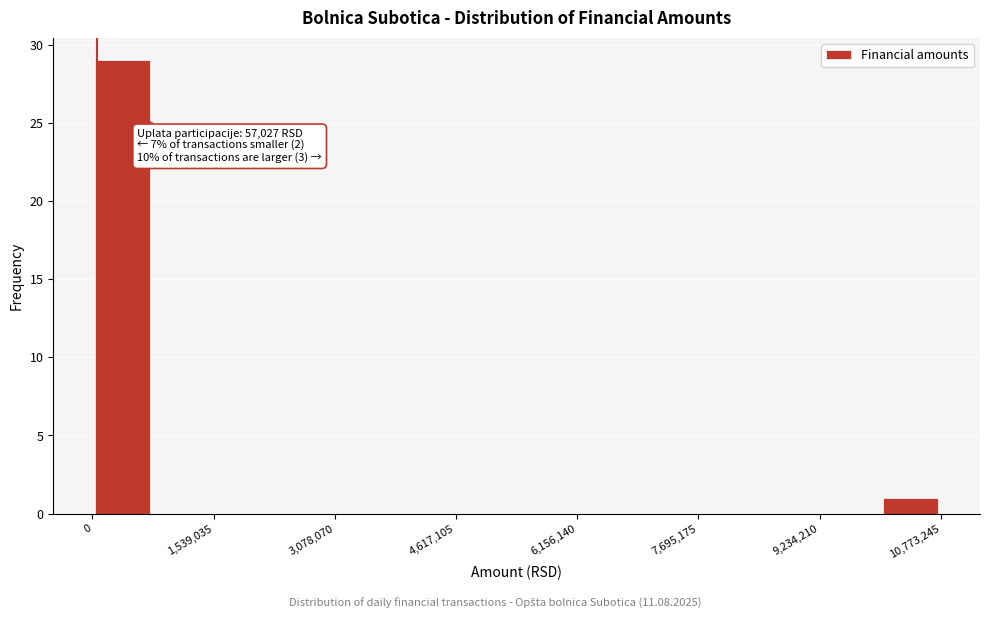

Read against the x-axis, roughly where is the centre of the tallest bar?

400000